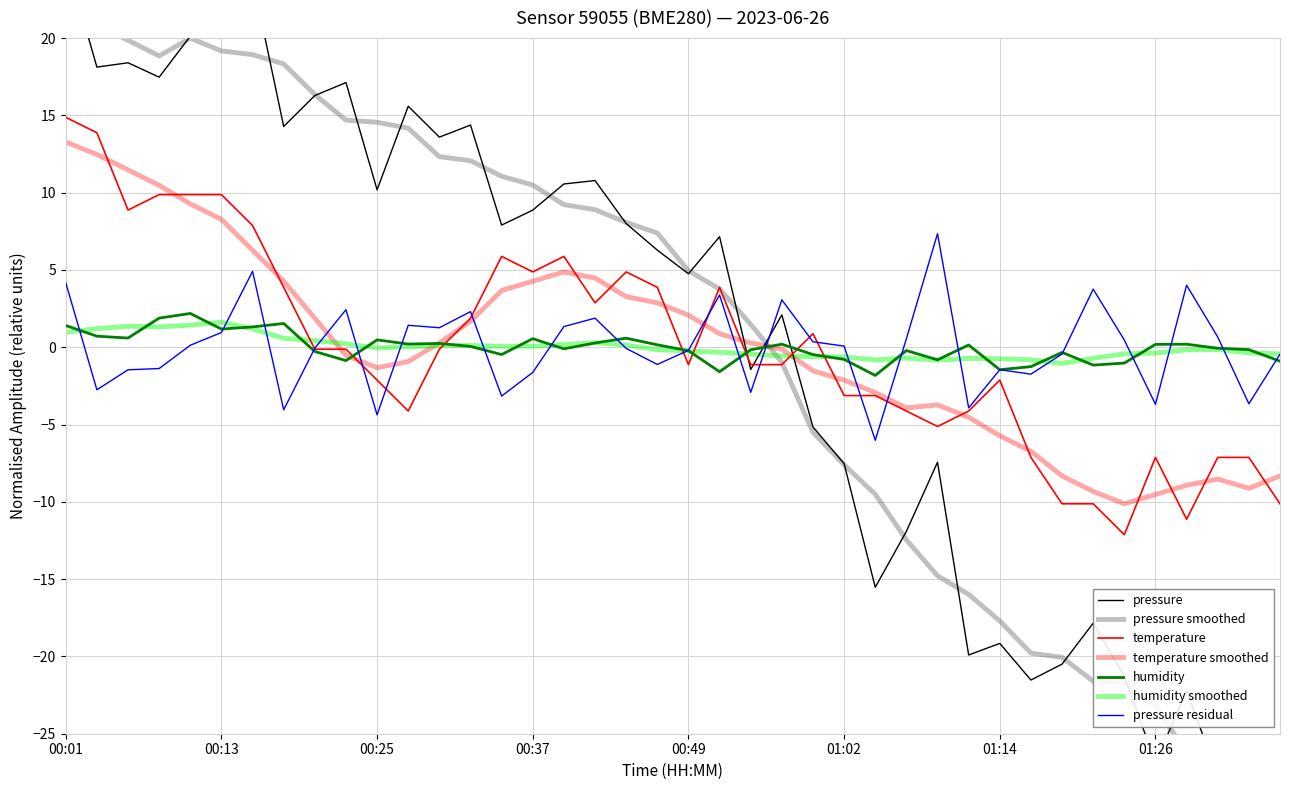

True or false: humidity has a value of -2.5 at 01:14.

False